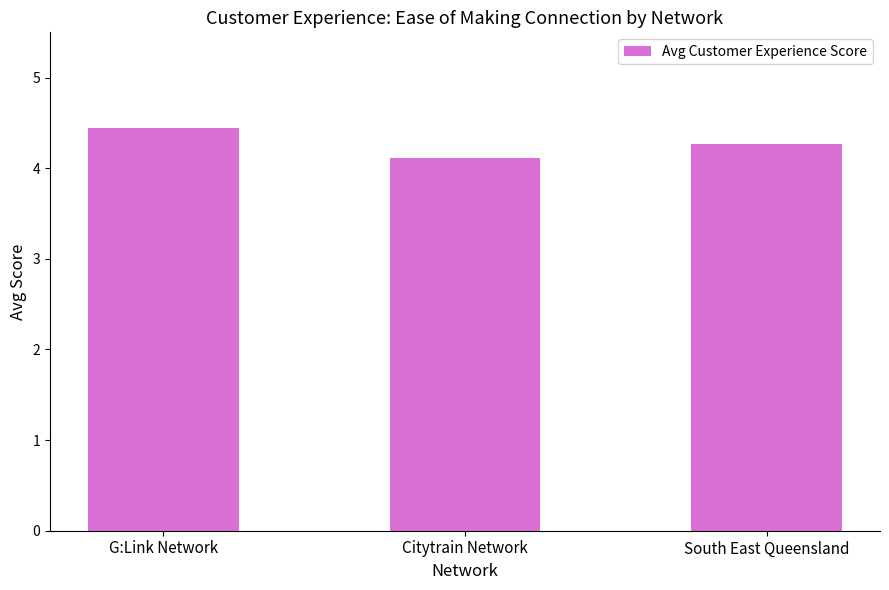

How many bars are there in total?

3